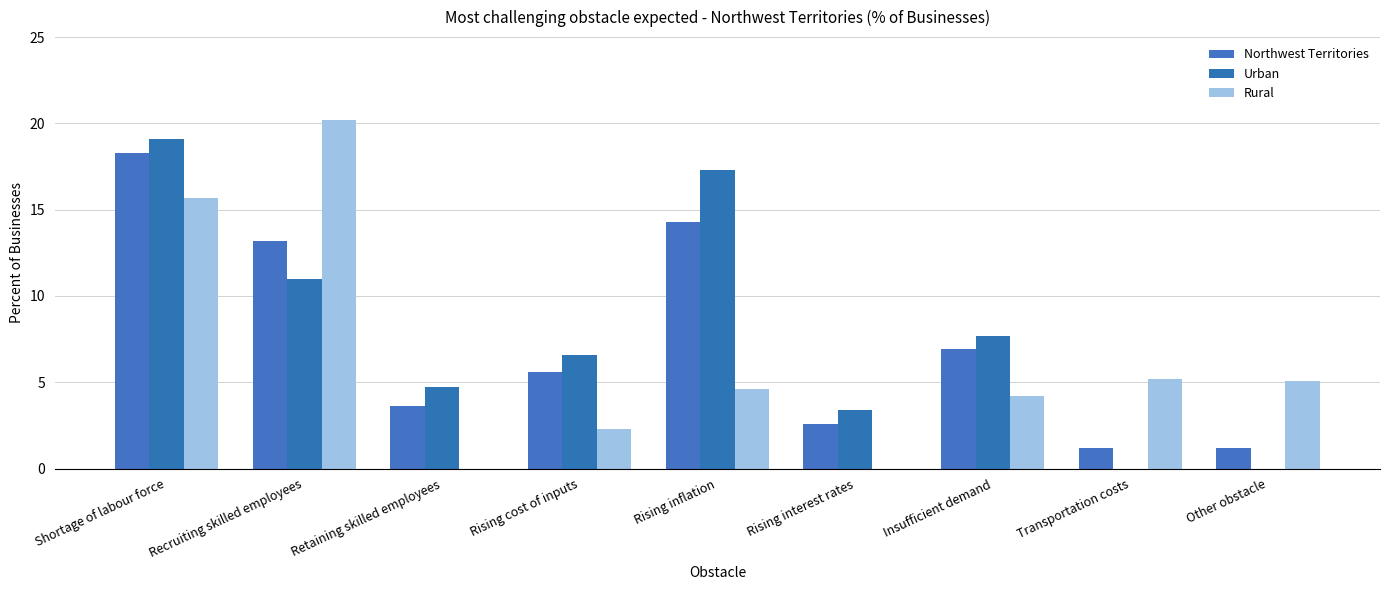

What is the difference between the maximum and minimum values in the Rural series?

20.2